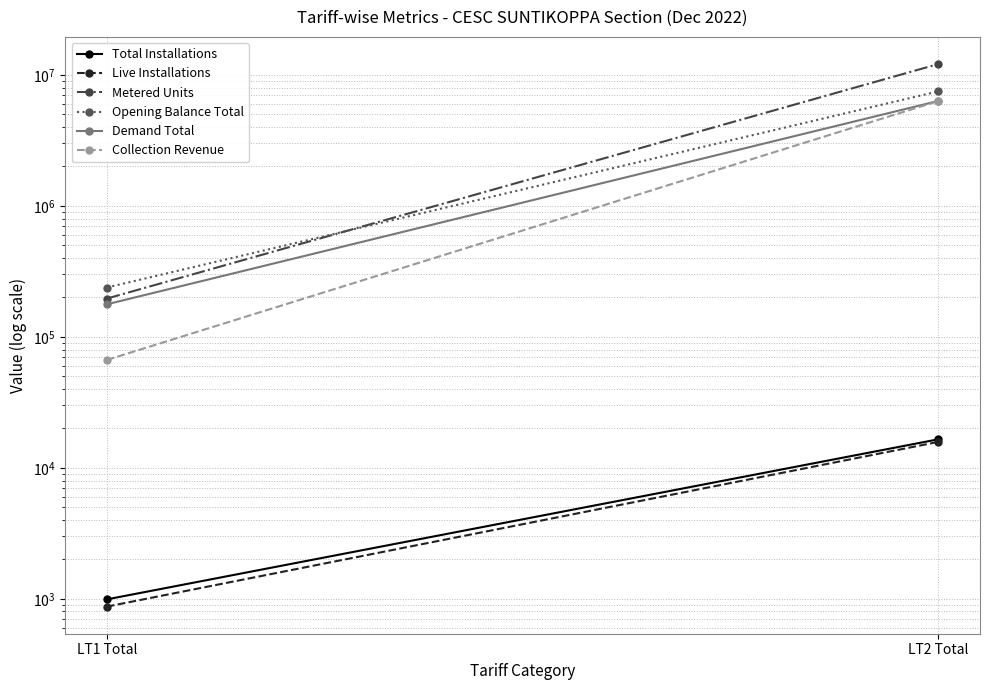

List the series in order of their peak value, lowest first.

Live Installations, Total Installations, Collection Revenue, Demand Total, Opening Balance Total, Metered Units